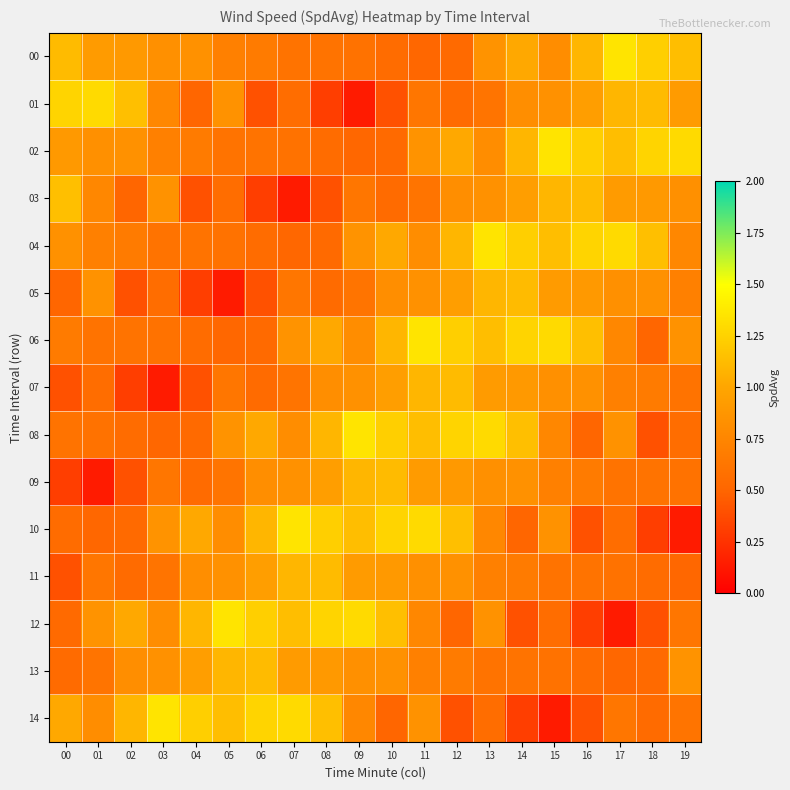

List the series in order of their peak value, highest first.

00, 02, 04, 06, 08, 10, 12, 14, 01, 03, 05, 07, 09, 11, 13